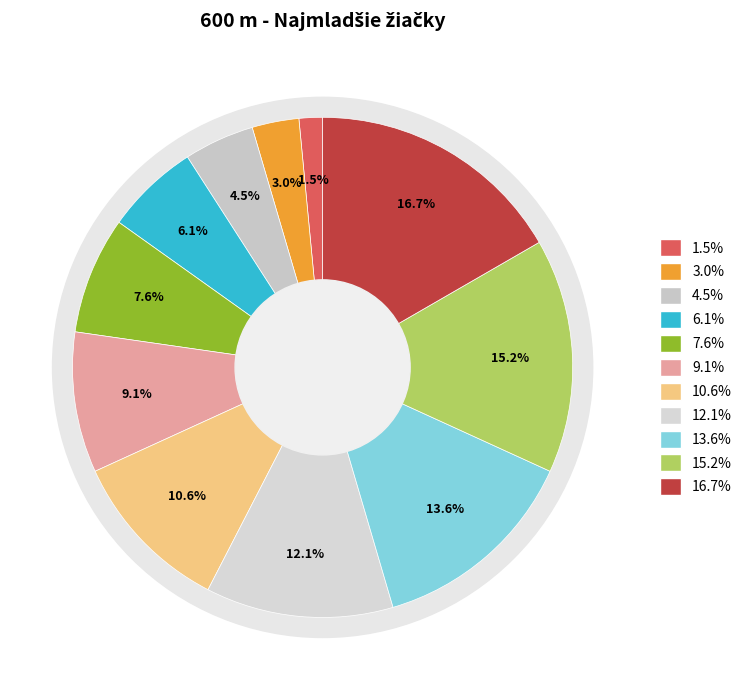

Combined, do Masárová Nataša and Butková Adela account for over 50%?

No